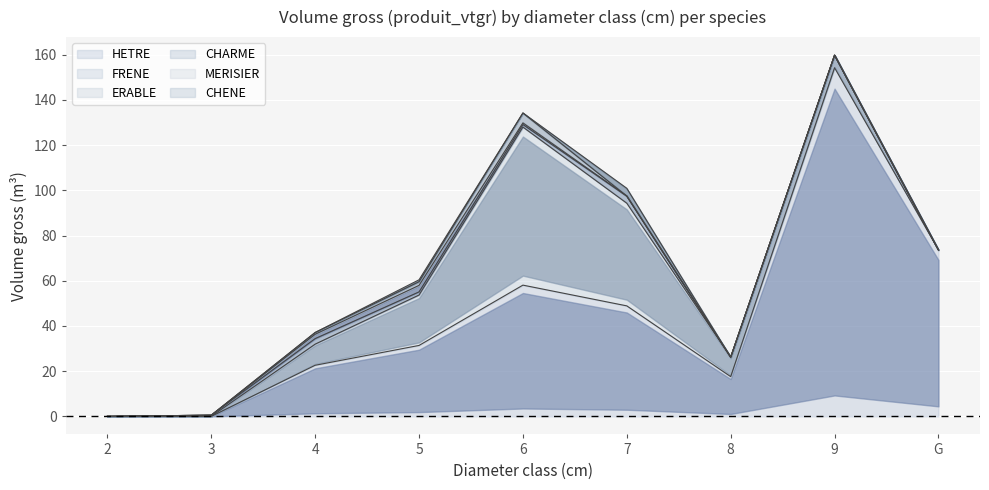

How many times do HETRE and ERABLE cross each other?

1